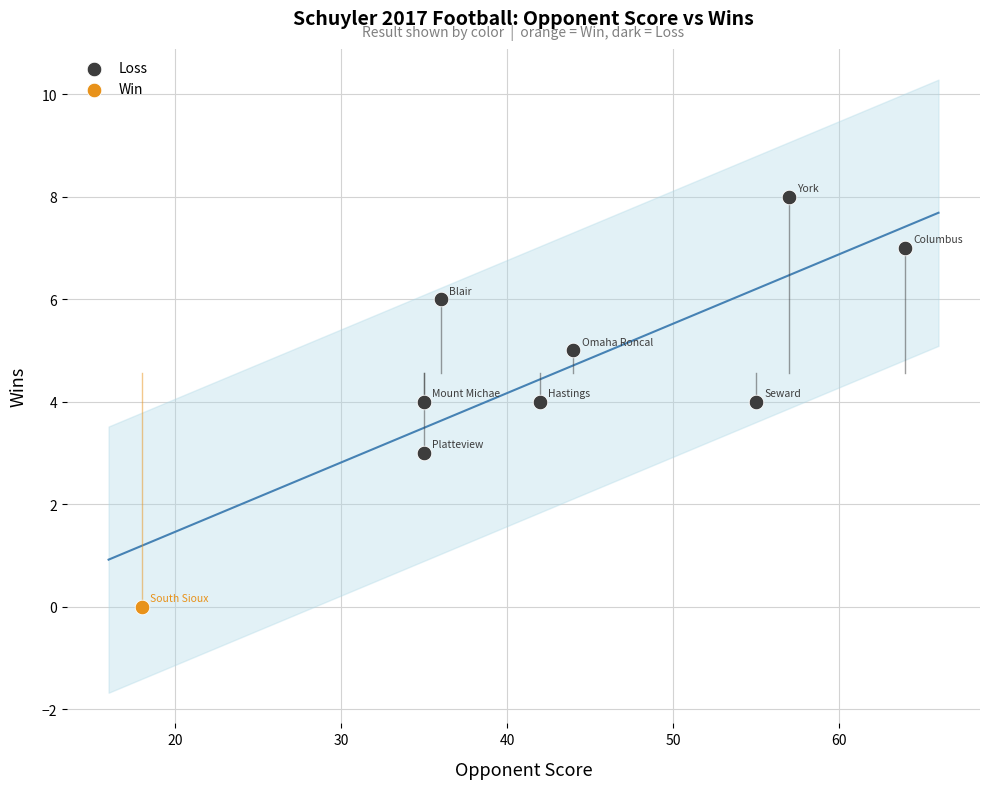

What are all the series names shown in the legend?

Loss, Win